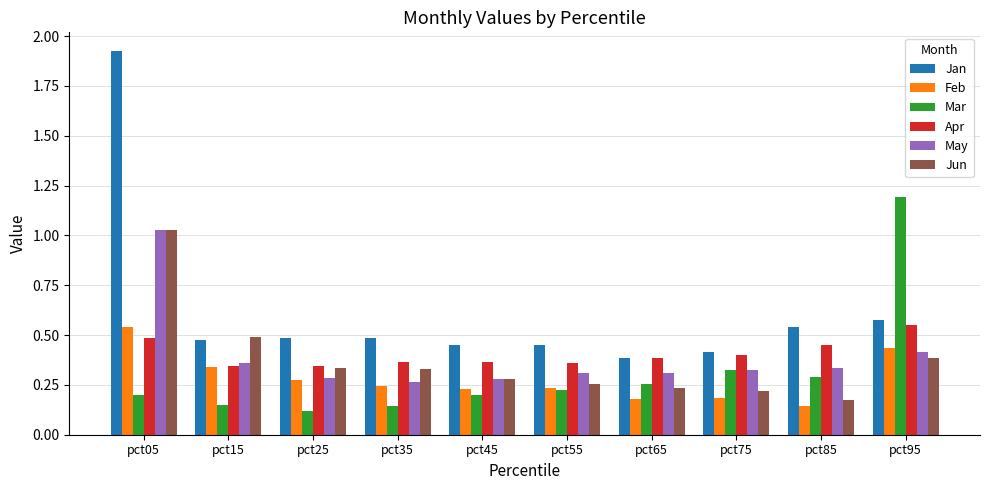

At how many categories does at least one series exceed 0?

10